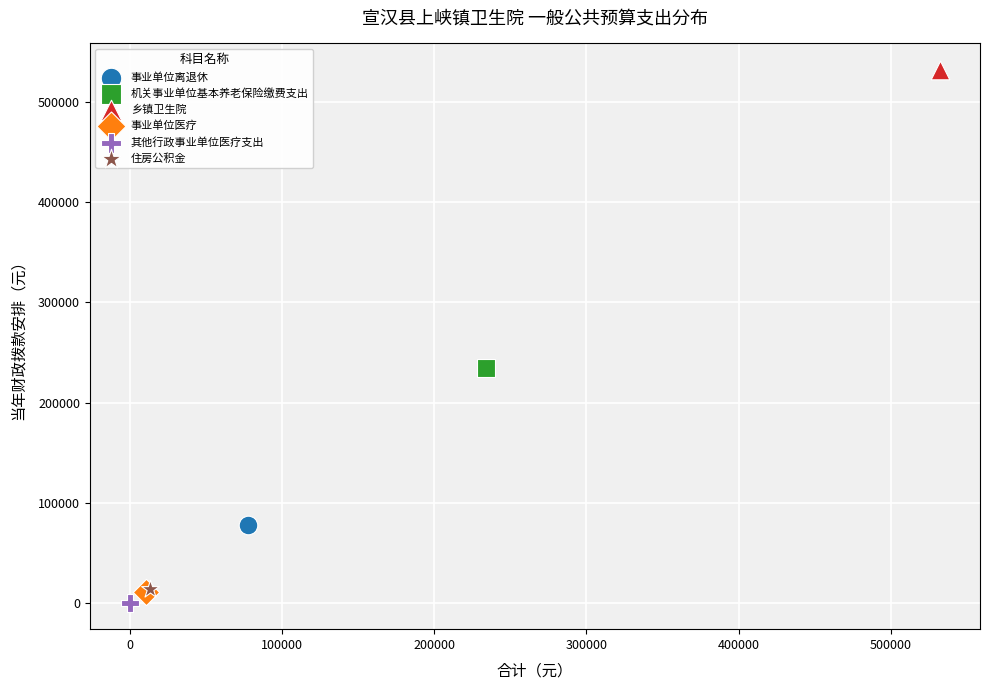

Which series contains the highest Y value?

乡镇卫生院